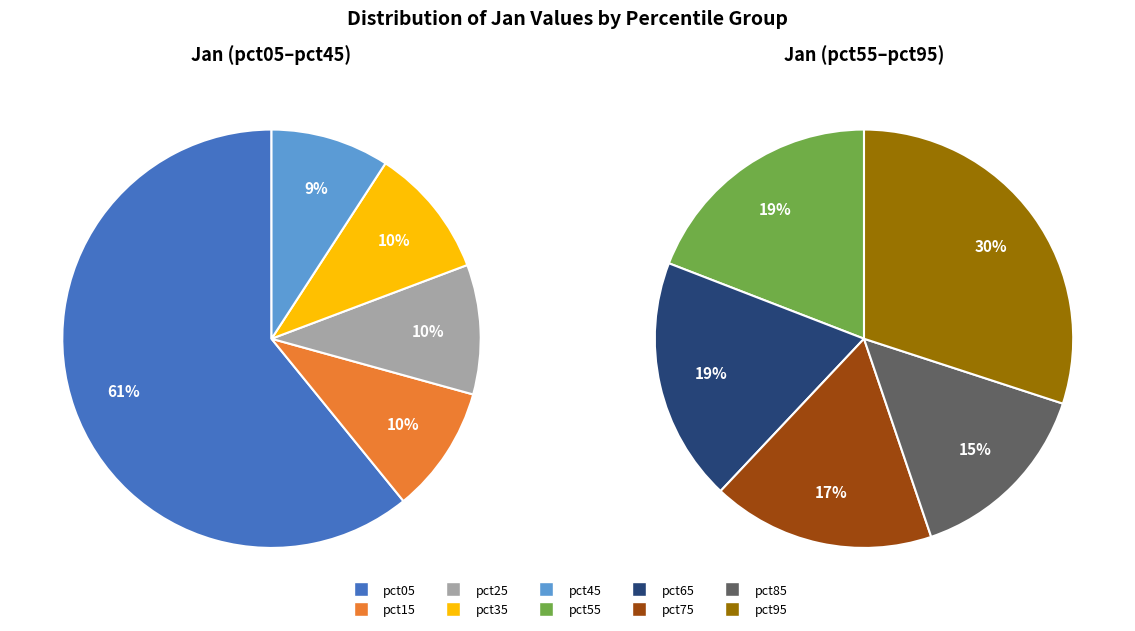

Does any single category account for the majority?

No